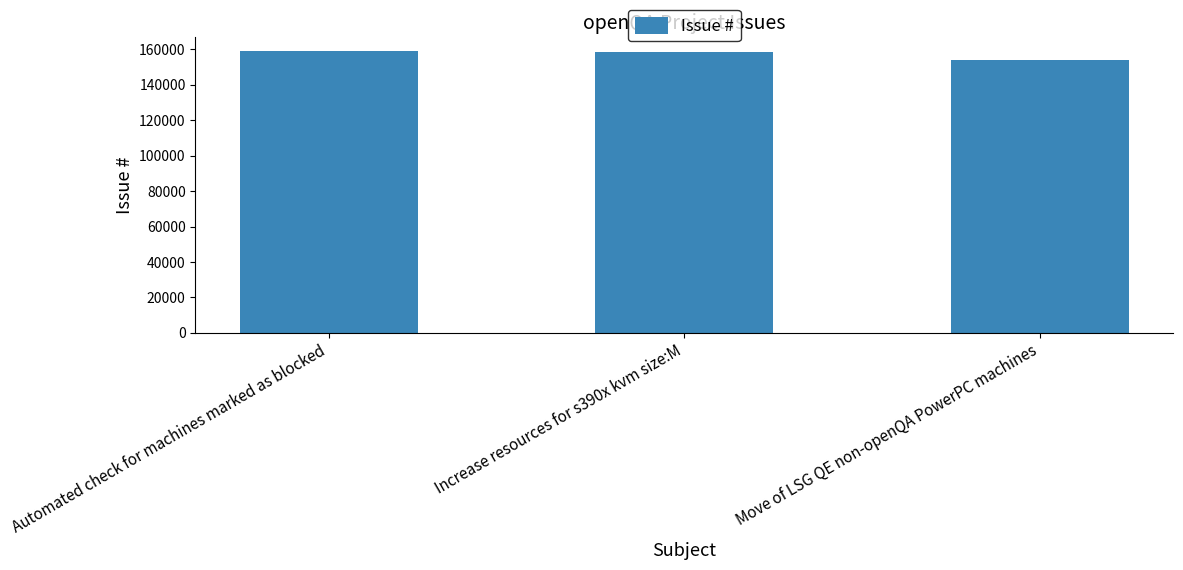

What is the average value?

156932